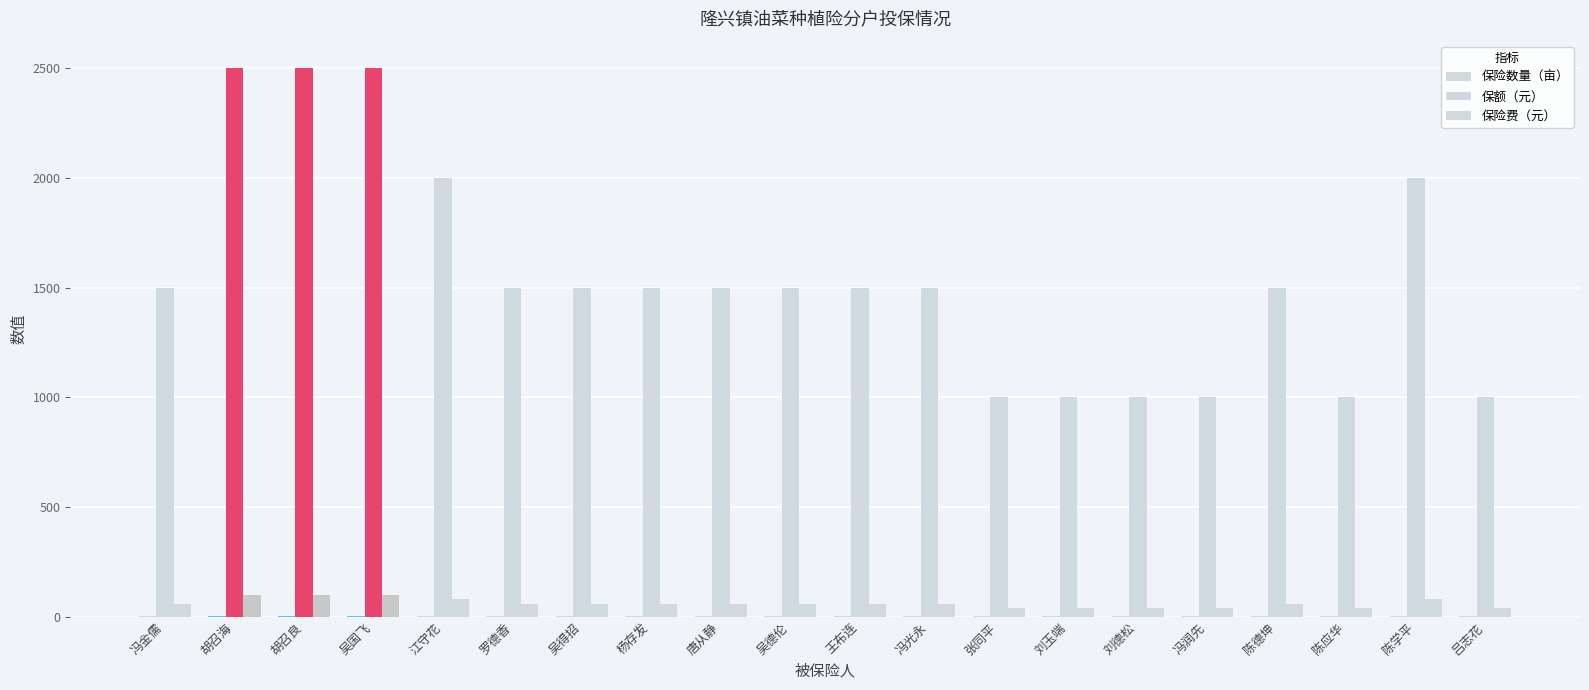

How many groups of bars are there?

20